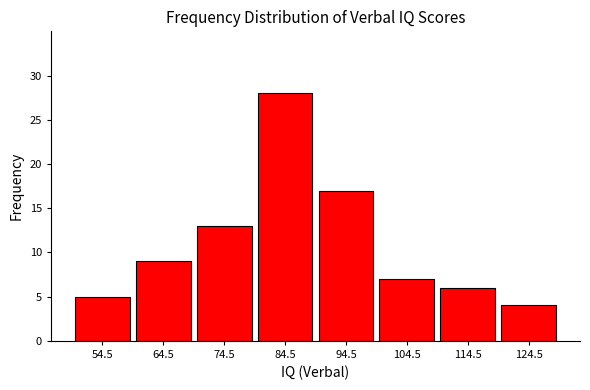

Reading left to right, extract all data points from this chart.

54.5=5	64.5=9	74.5=13	84.5=28	94.5=17	104.5=7	114.5=6	124.5=4